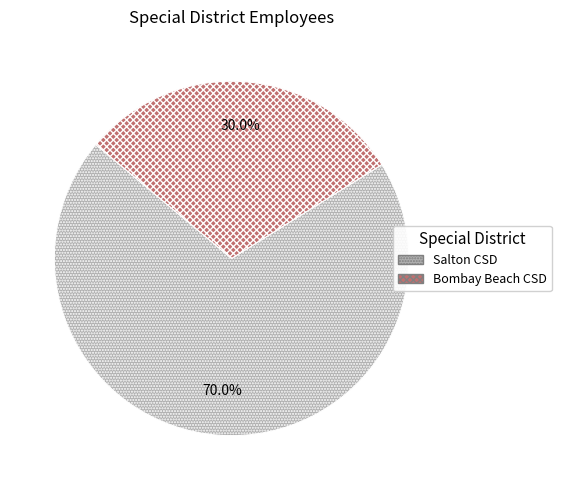

Is there any slice that represents more than half of the pie?

Yes